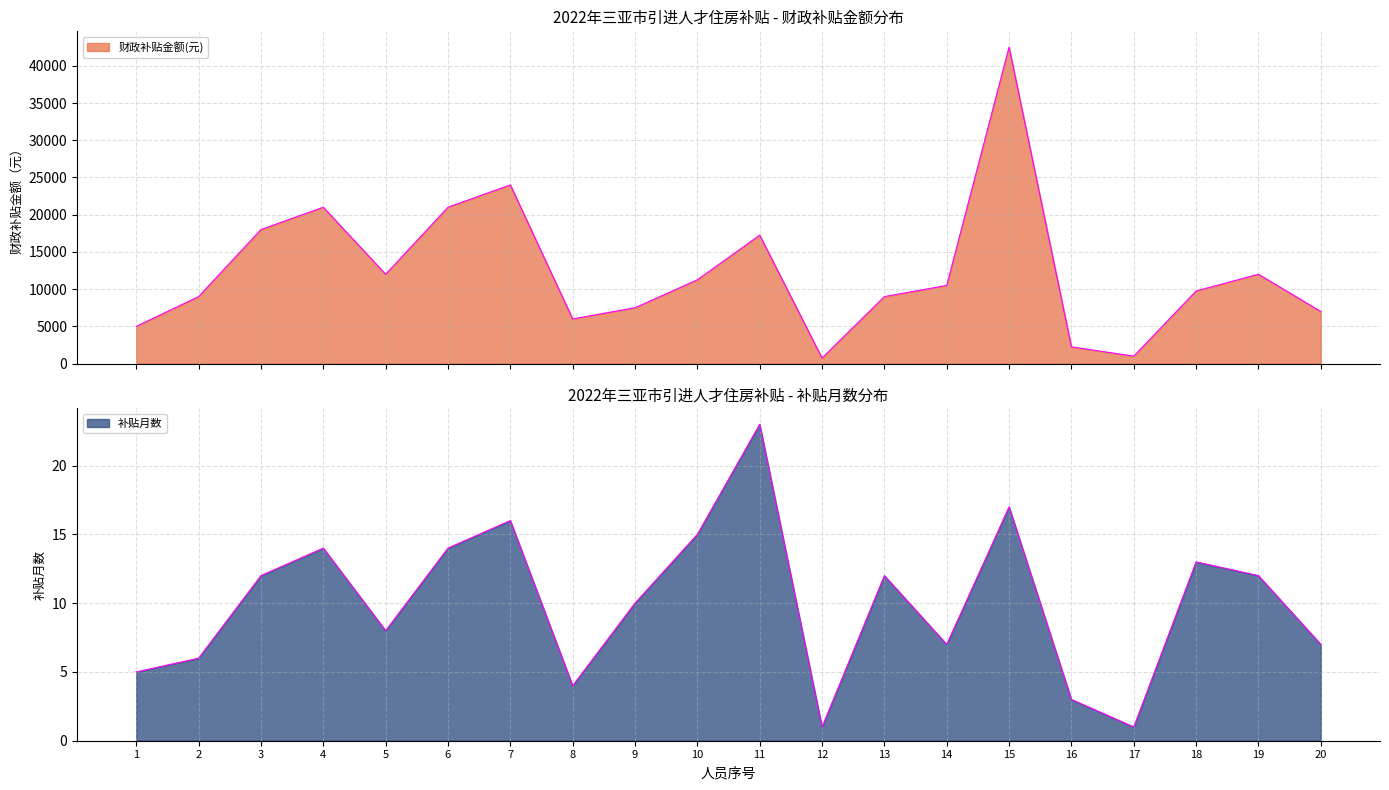

What is the sum of the 补贴月数 values at 7 and 17?

17